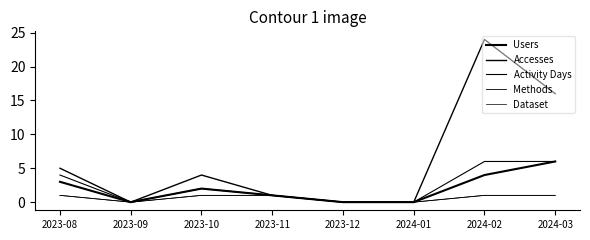

Between 2023-09 and 2024-03, which series saw the biggest shift?

Accesses